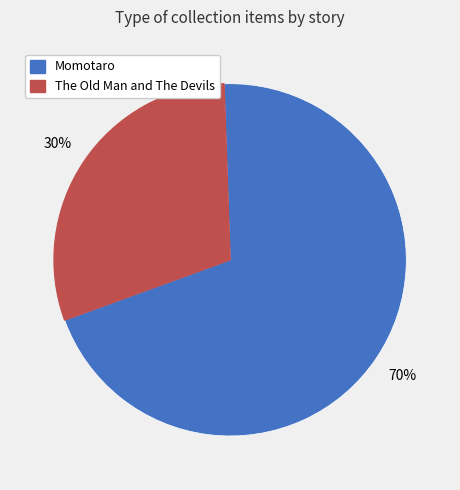

To the nearest percent, what is the difference between the largest and smallest slice percentages?

40%